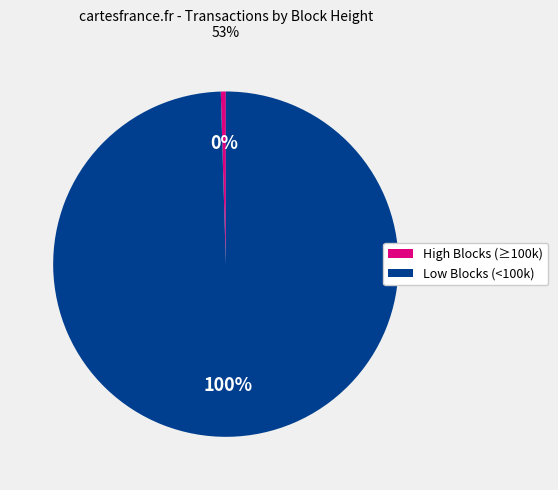

To the nearest percent, what is the average slice percentage?

50%